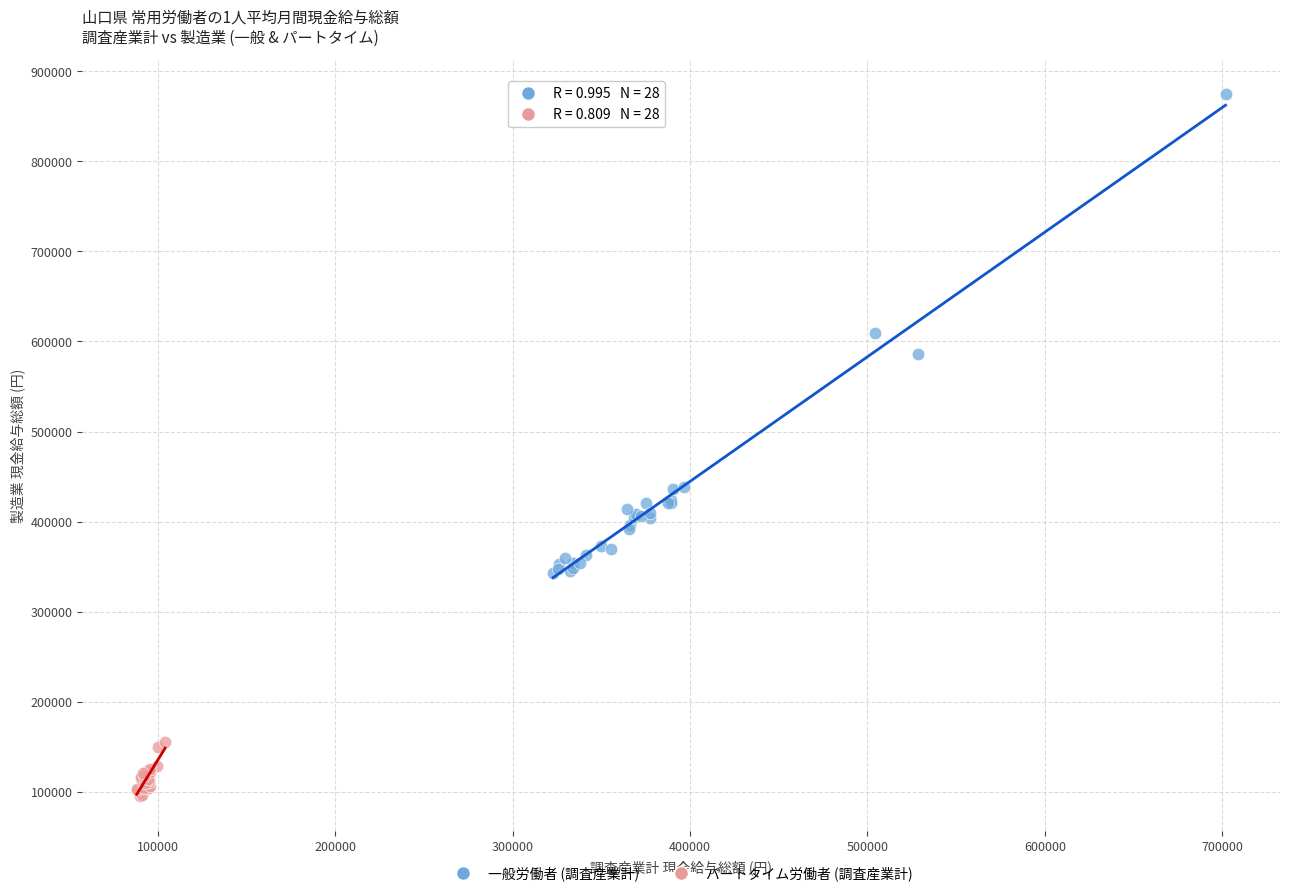

What are all the series names shown in the legend?

一般労働者 (調査産業計), パートタイム労働者 (調査産業計)